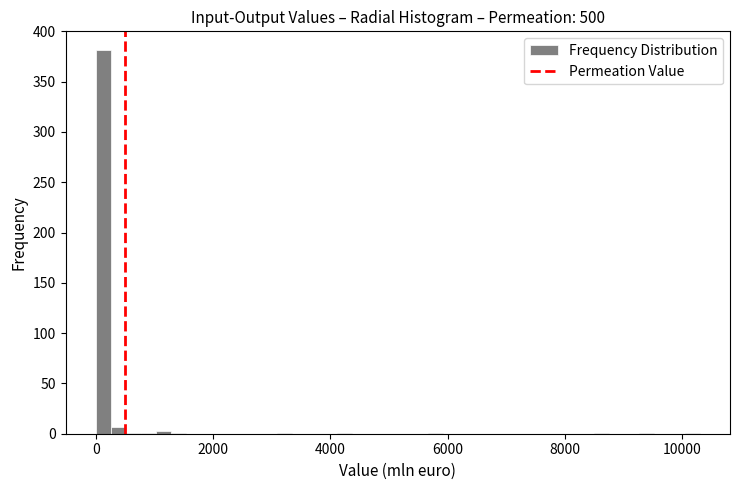

Read against the x-axis, roughly where is the centre of the tallest bar?

200